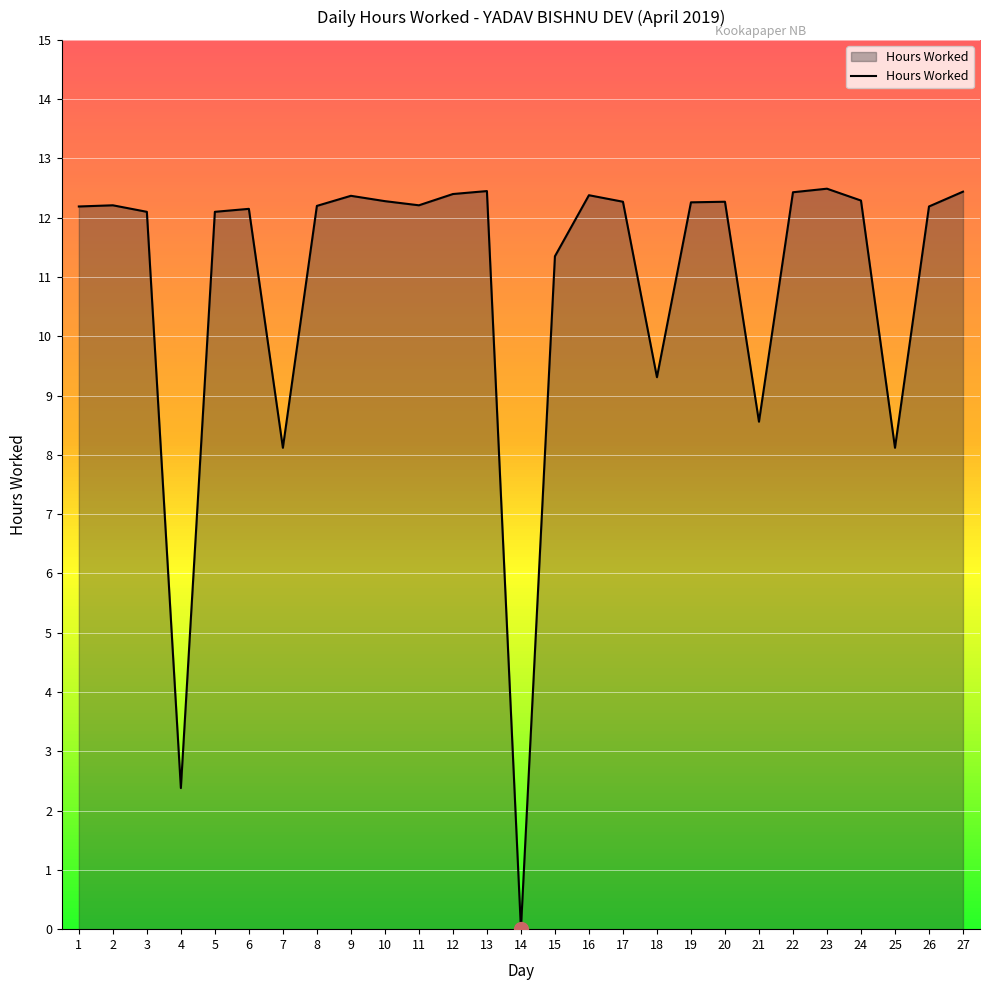

What is the change in value from 9 to 11?

-0.2